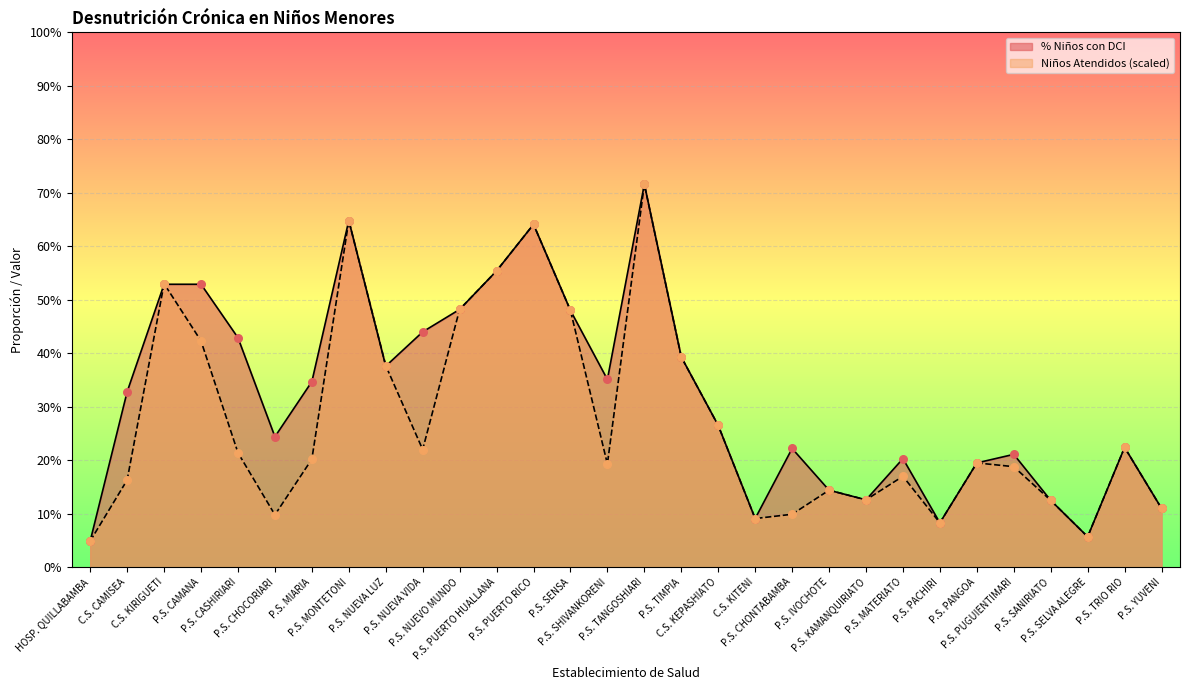

Which series contains the highest Y value?

% Niños con DCI